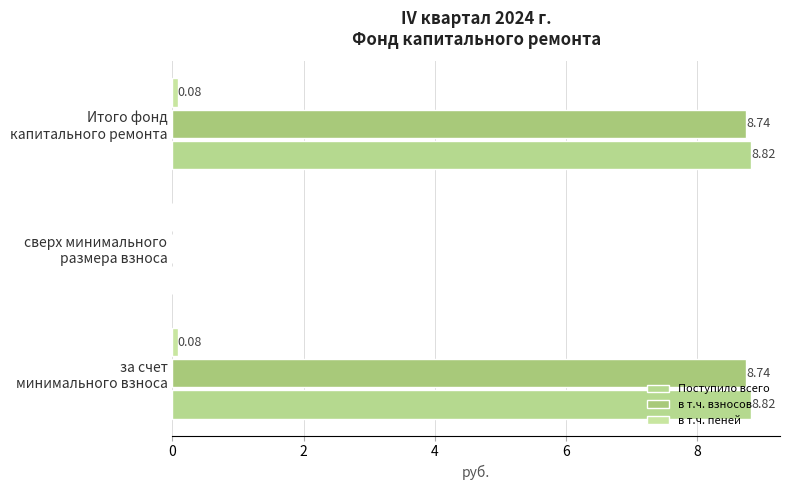

How many values in the в т.ч. взносов series exceed 8?

2